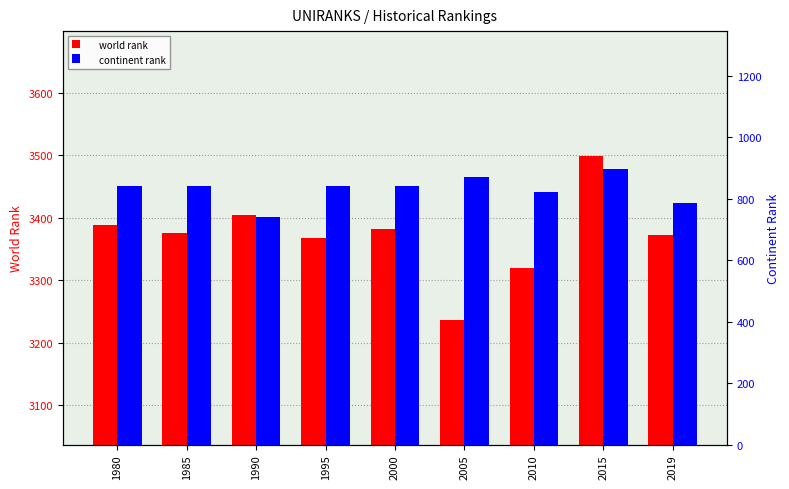

How many groups of bars are there?

9